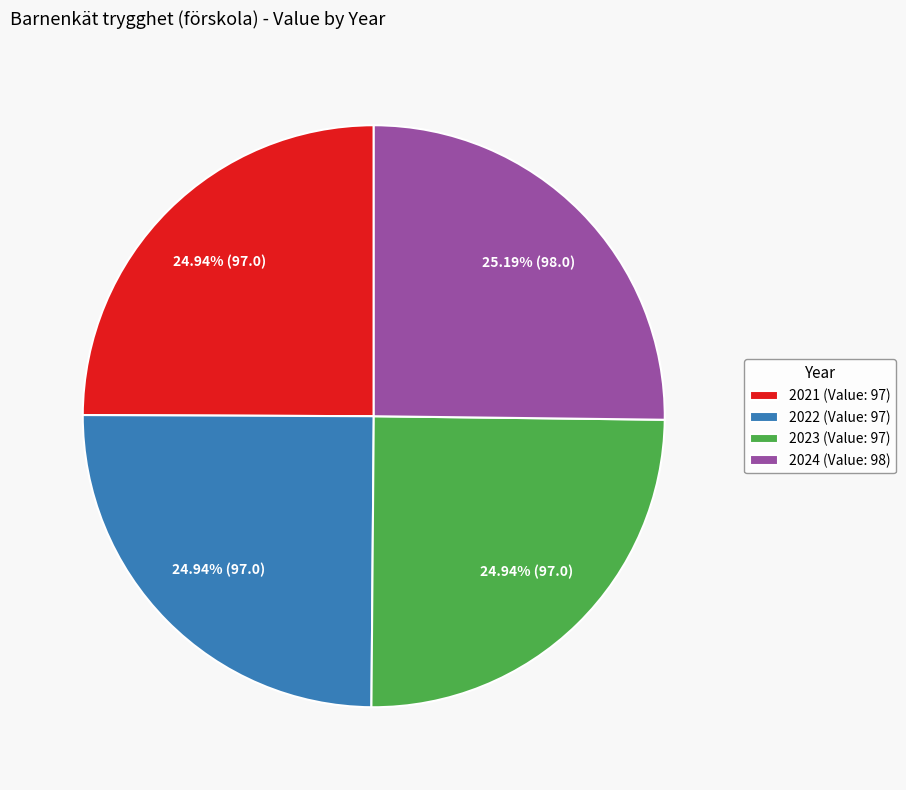

How many segments does this pie chart have?

4